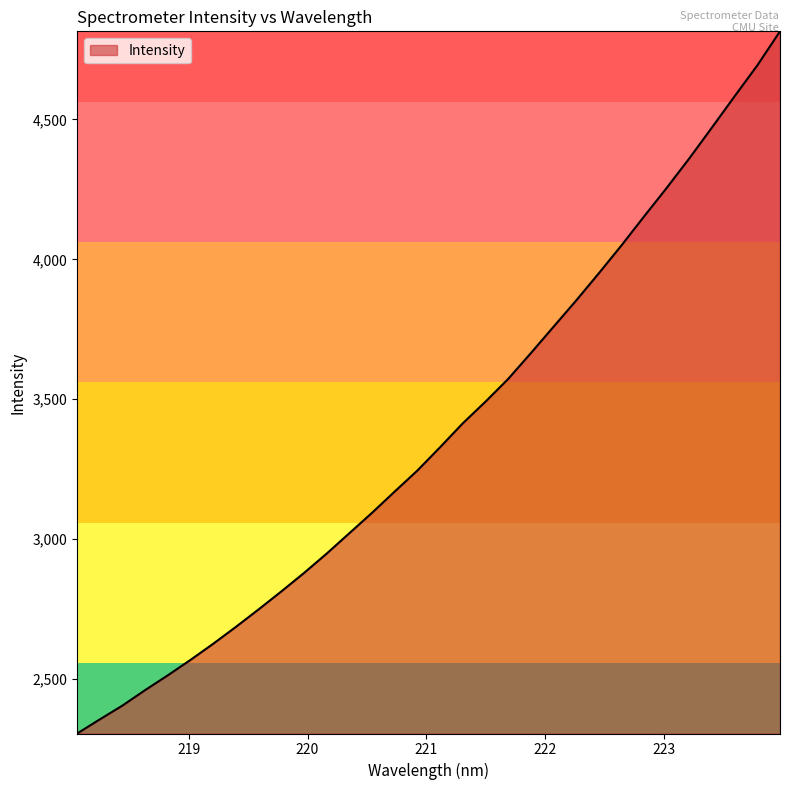

What is the difference between the maximum and minimum values?

2510.0